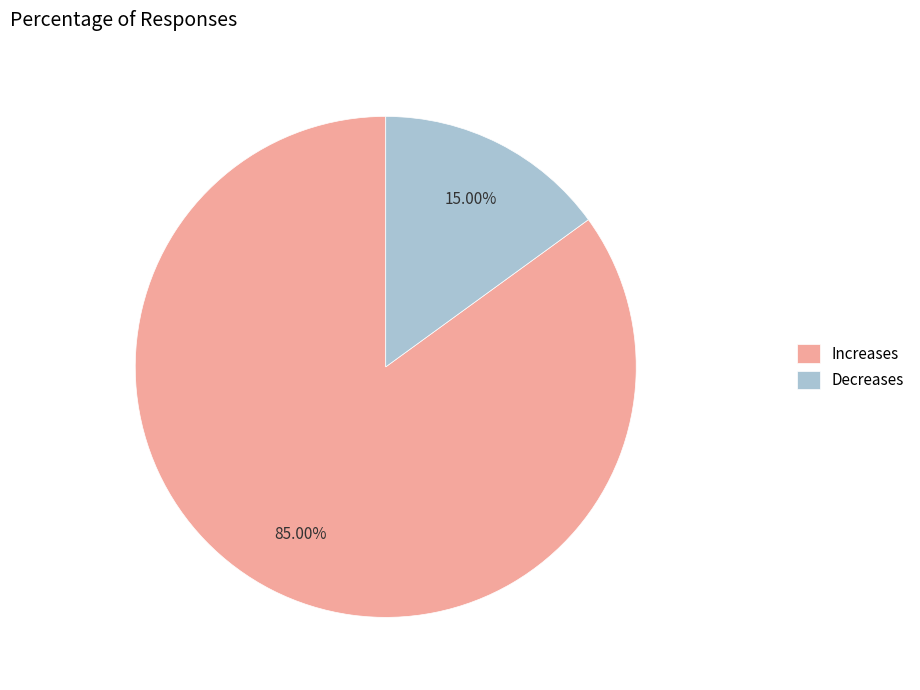

Approximately how many times larger is the value at Increases compared to Decreases?

5.7